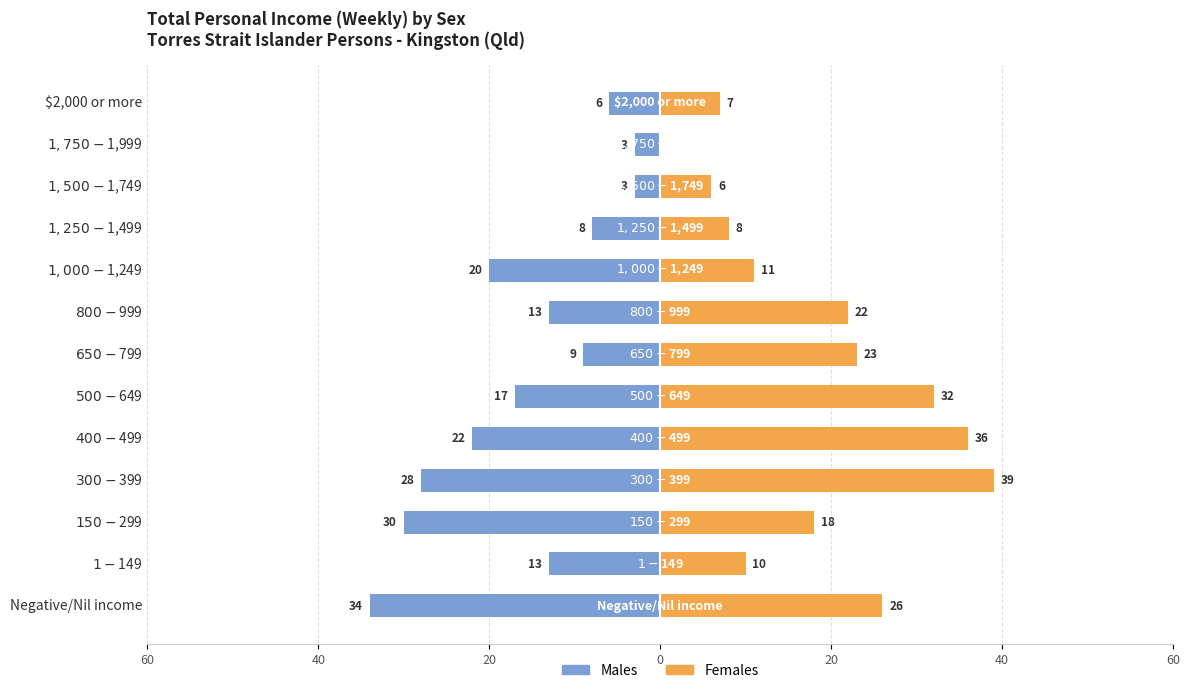

Between $300-$399 and $1,750-$1,999, which series saw the biggest shift?

Females